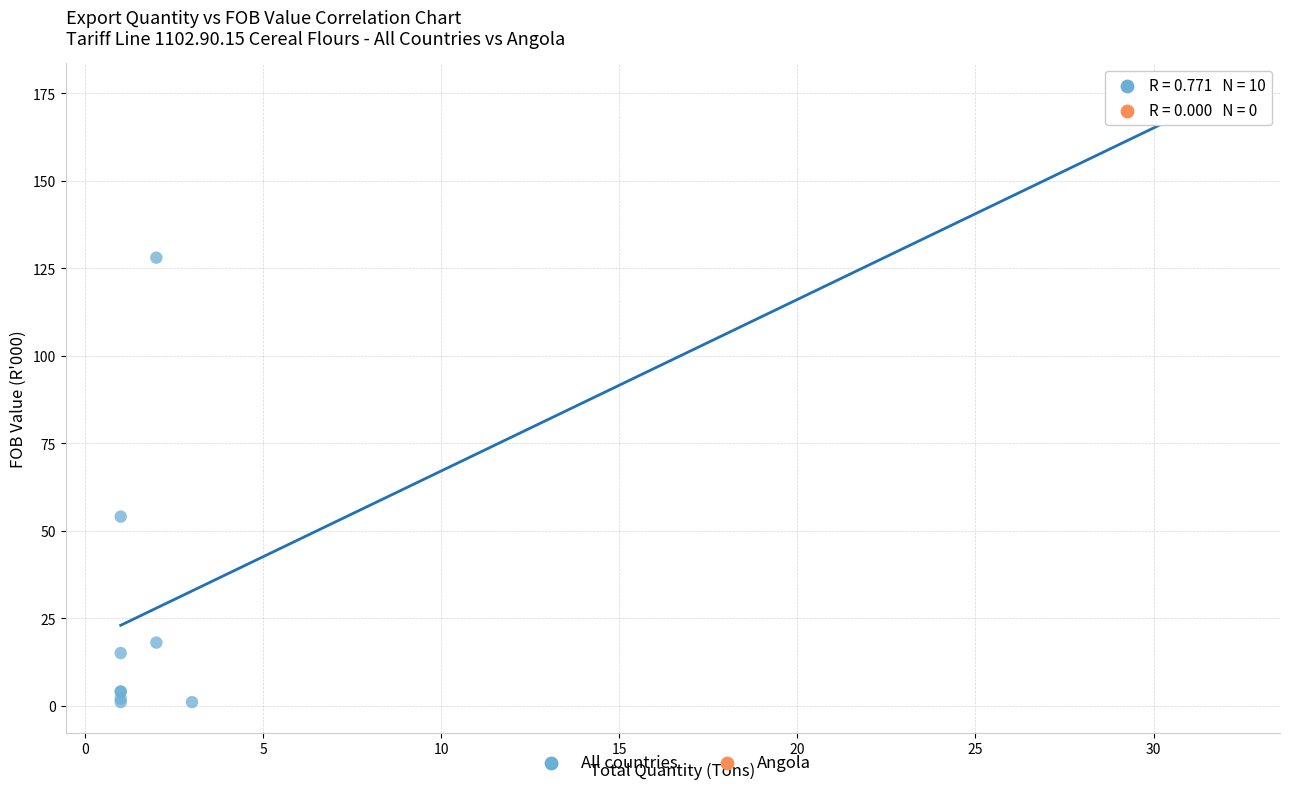

What Y value in the scatter plot is closest to 87?

54